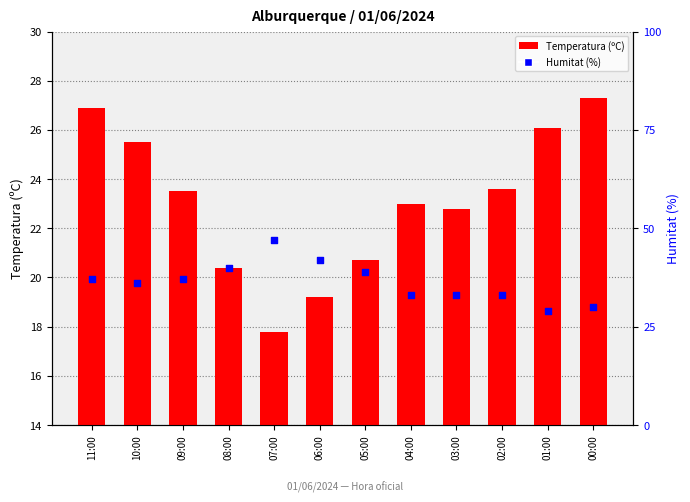

Which series has the largest total across all categories?

Humitat (%)